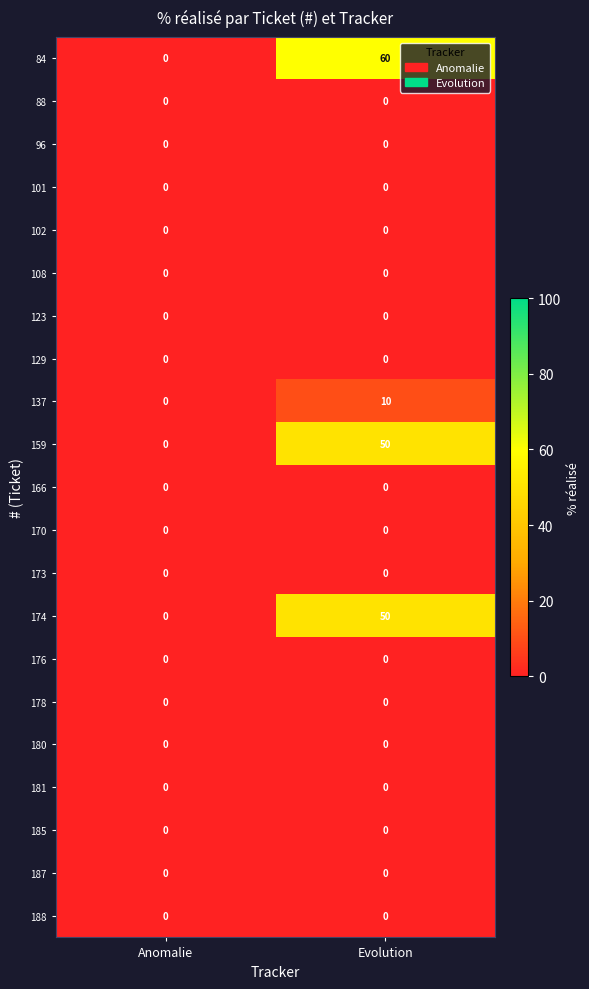

Which label corresponds to the largest value in the chart?

Evolution